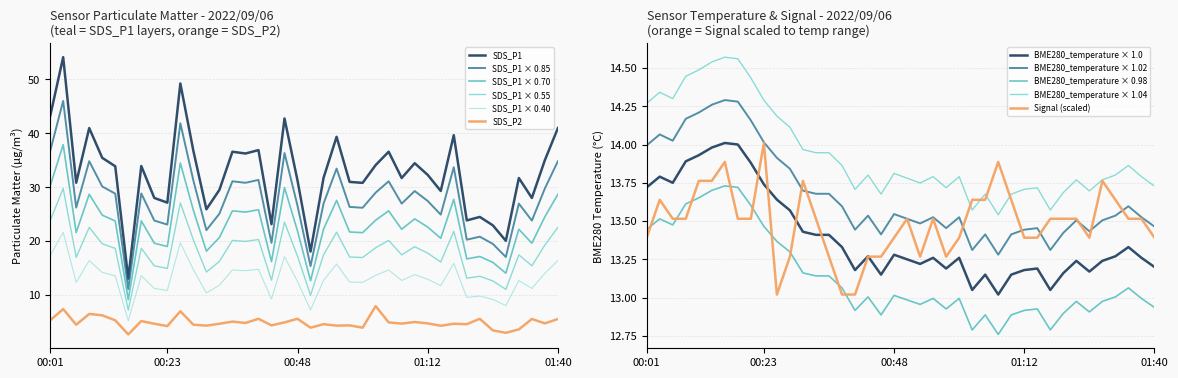

What is the difference between the Signal values at 00:26 and 00:18?

0.5